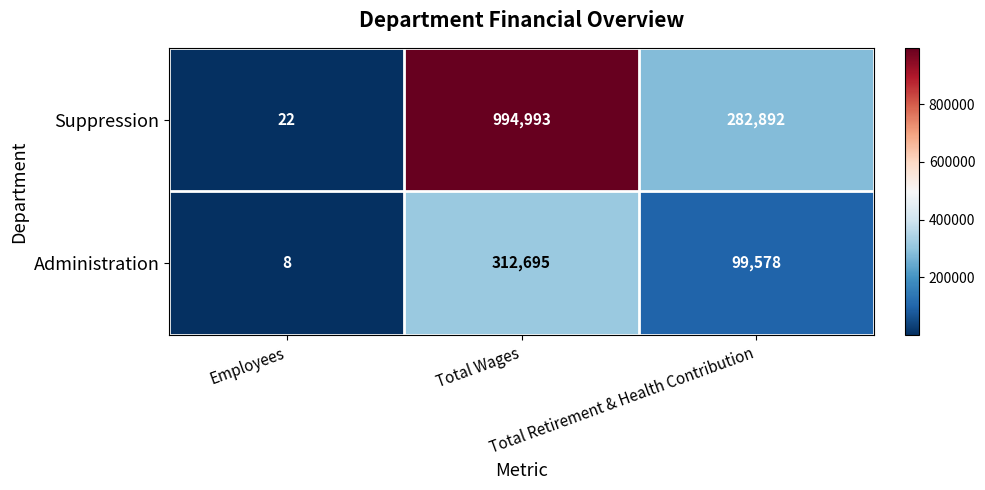

Rank the series by their maximum value, from highest to lowest.

Suppression, Administration